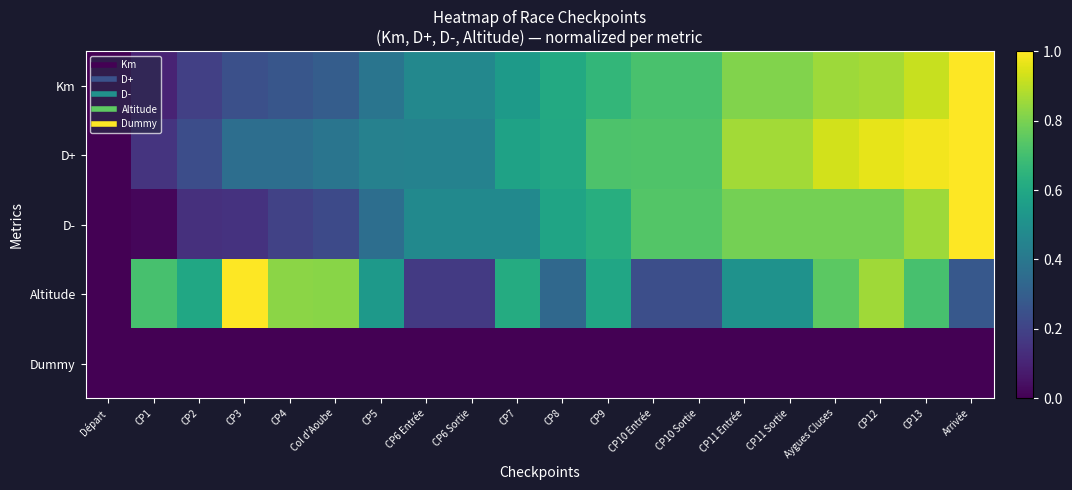

At how many categories does at least one series exceed 0?

19